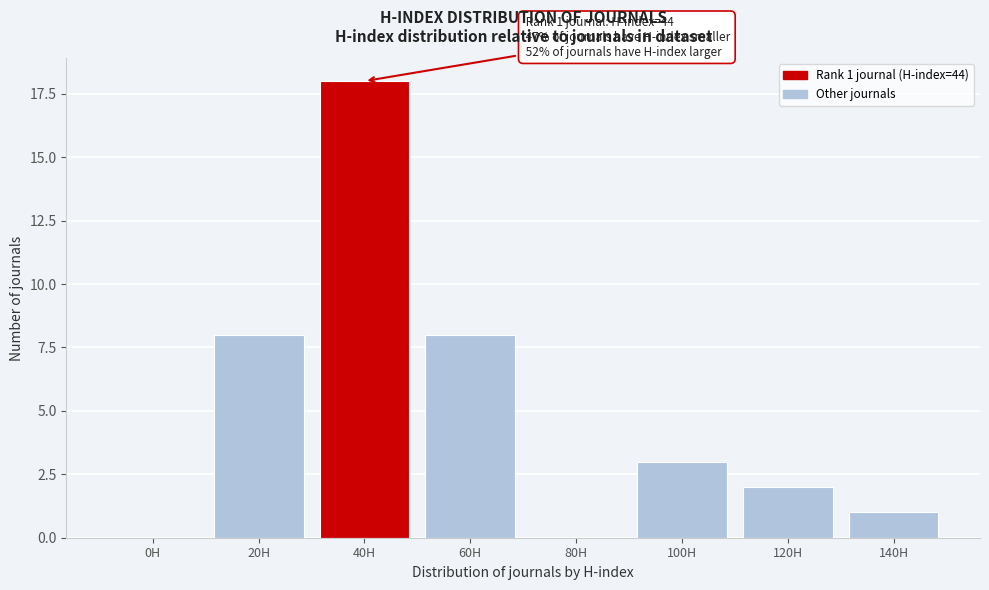

Reading right to left, list all the values displayed in this chart.

140H=1	120H=2	100H=3	80H=0	60H=8	40H=18	20H=8	0H=0